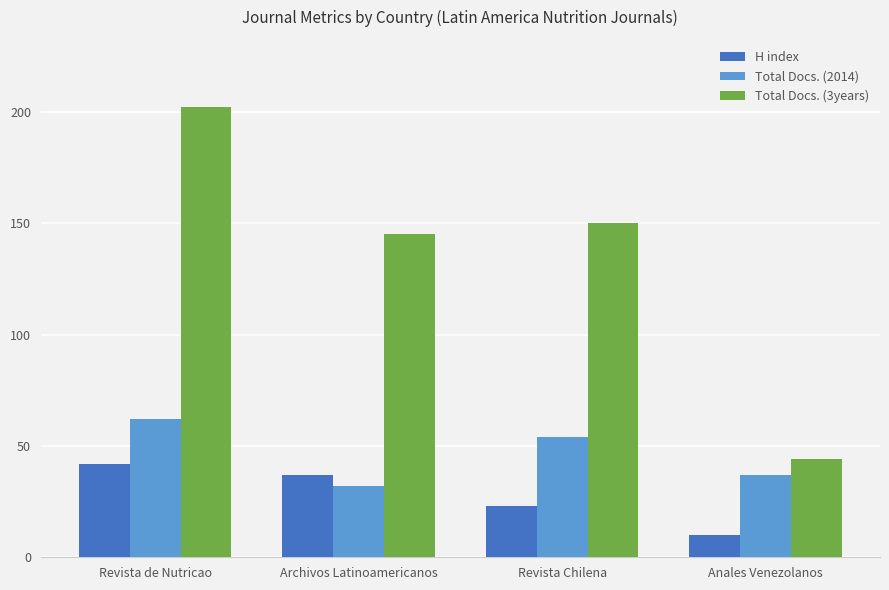

What is the difference between the H index values at Revista Chilena and Revista de Nutricao?

19